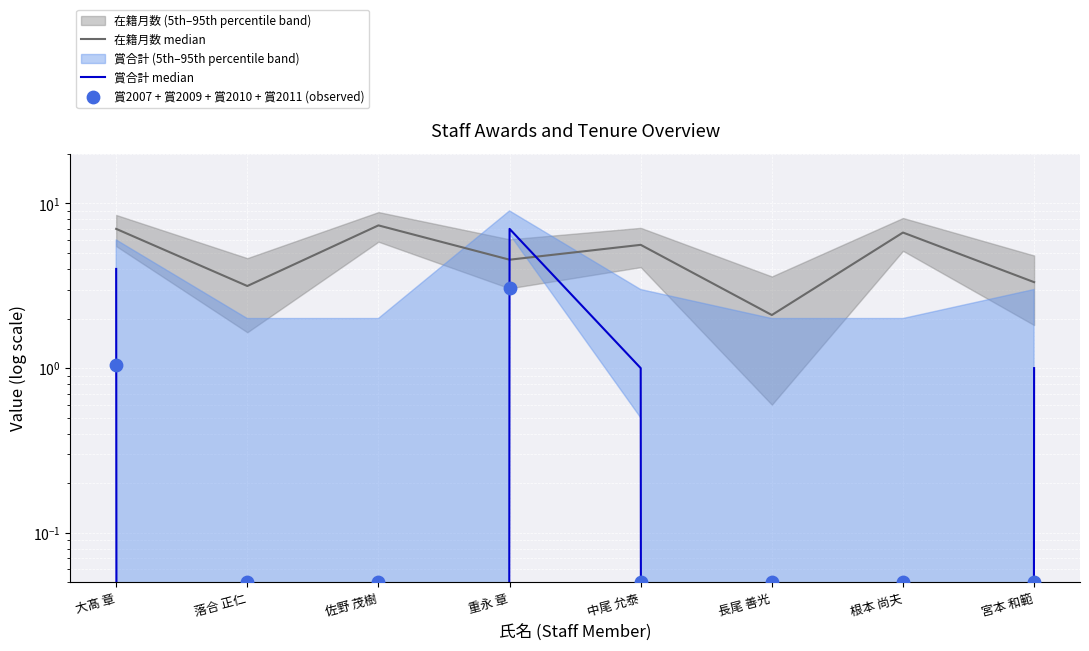

At which category is the sum across all series the highest?

重永 章